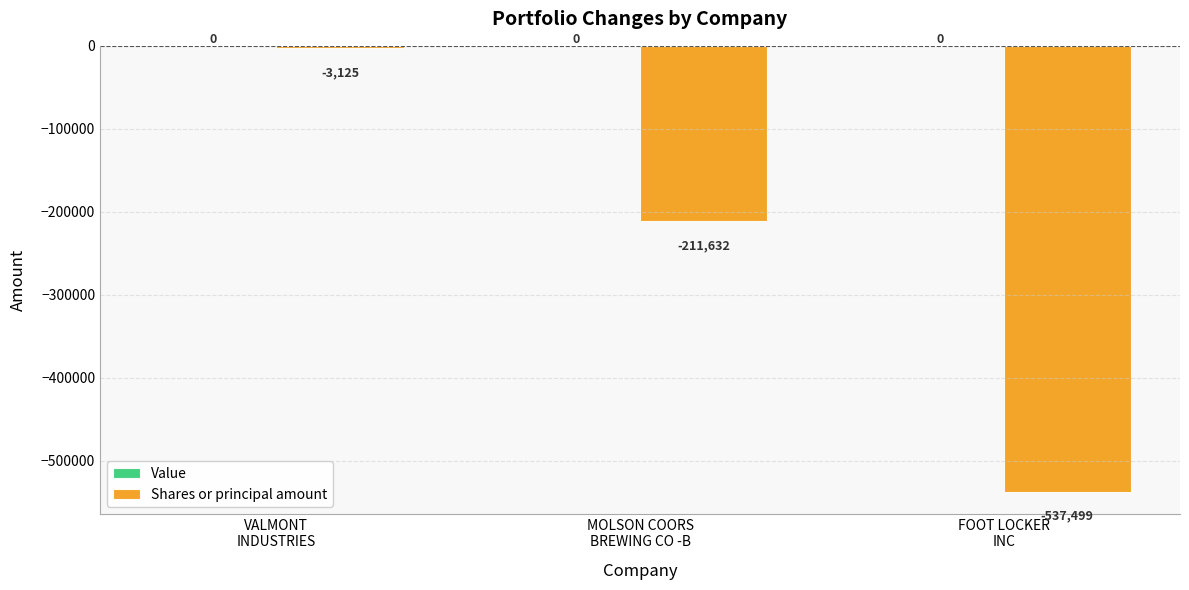

What is the maximum value shown in the chart?

-3125